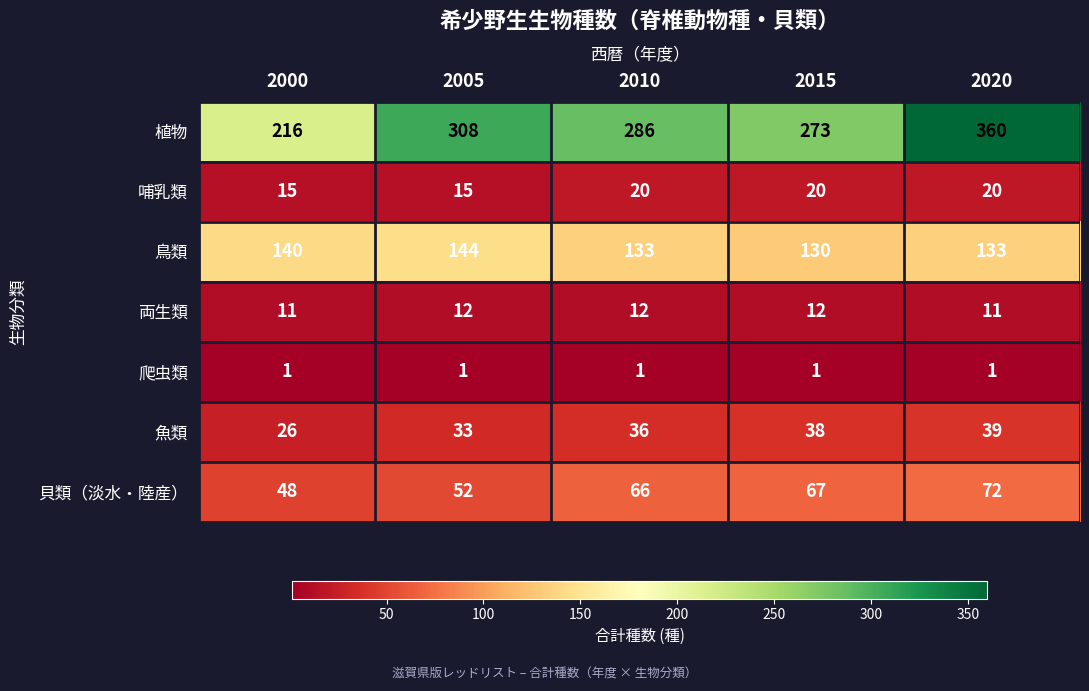

What value does the 鳥類 series have at 2015, to the nearest 5?

130